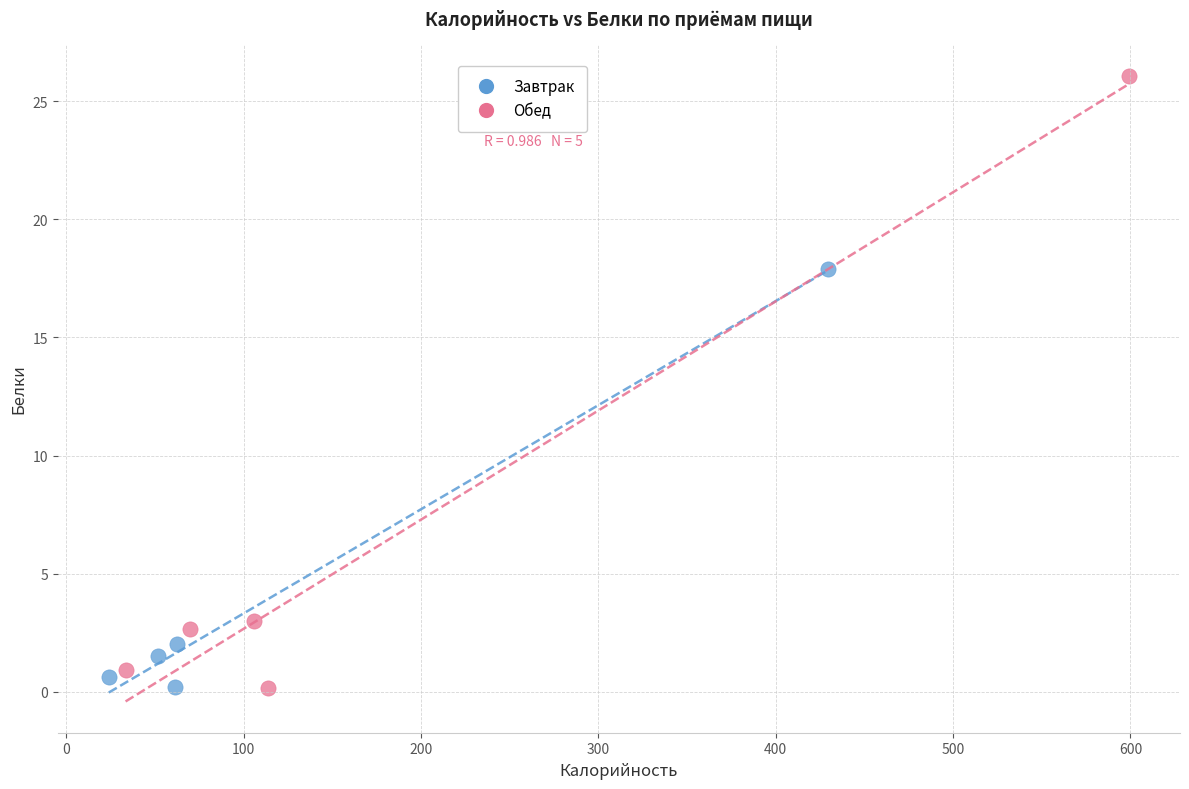

What are all the series names shown in the legend?

Завтрак, Обед